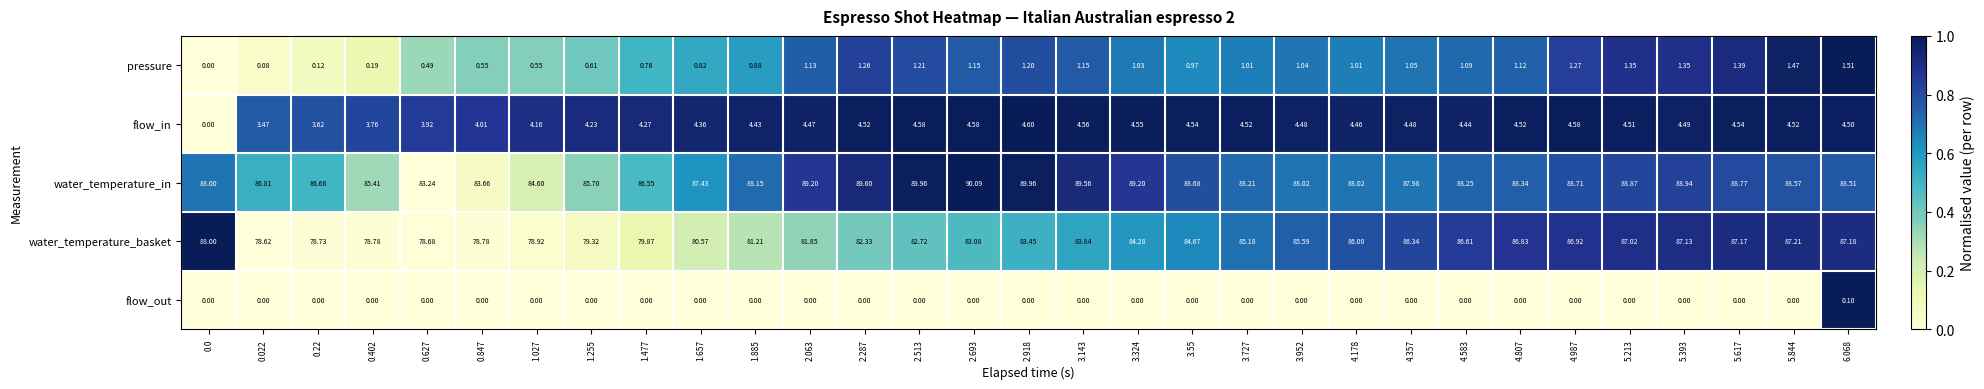

Rank the series at 2.287 from highest to lowest value.

water_temperature_in, water_temperature_basket, flow_in, pressure, flow_out